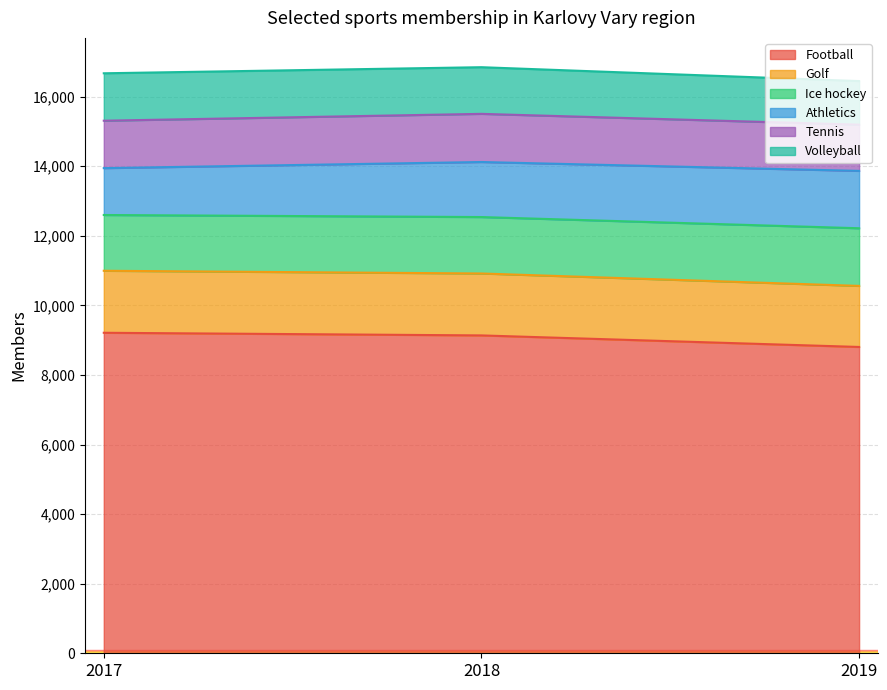

True or false: Football has a value of 9136 at 2018.

True